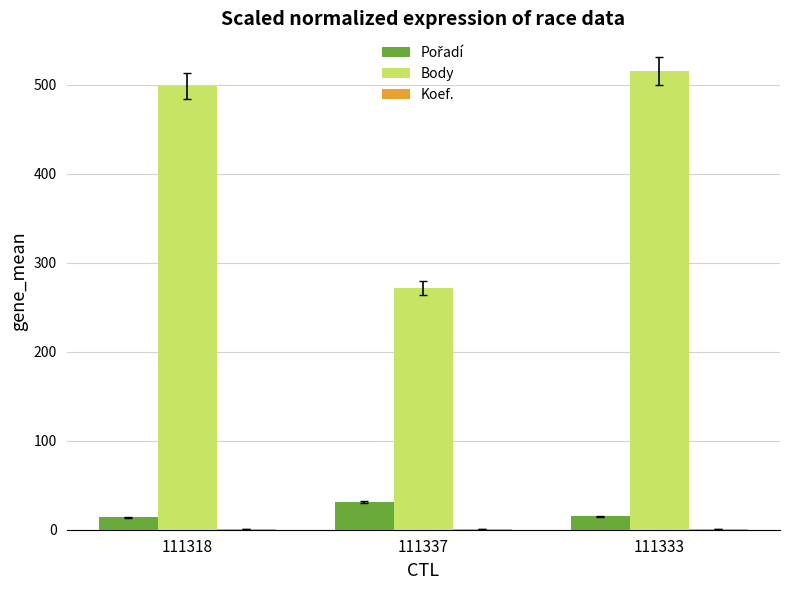

What is the highest value of the Body series?

516